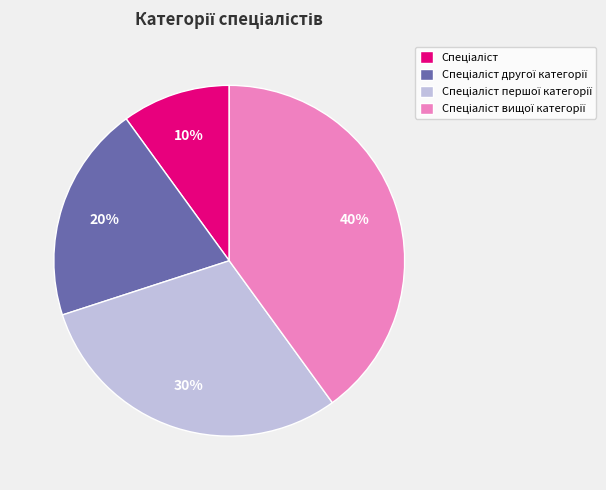

To the nearest percent, what is the average slice percentage?

25%